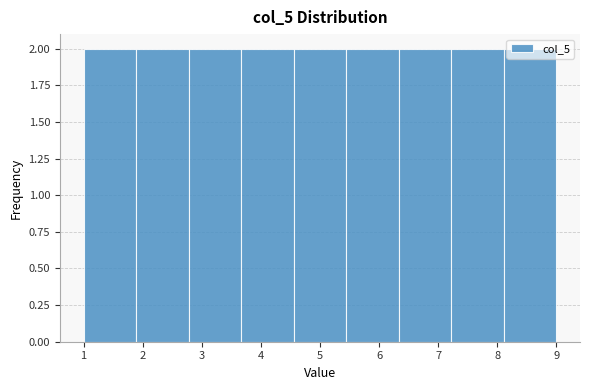

Reading left to right, transcribe this chart: for each bar, give the range it covers on the x-axis and its height. Neither the bar edges nor the heights are printed on the chart, so give them approximately, as read against the axes.

1.0 to 1.9: 2
1.9 to 2.8: 2
2.8 to 3.7: 2
3.7 to 4.6: 2
4.6 to 5.4: 2
5.4 to 6.3: 2
6.3 to 7.2: 2
7.2 to 8.1: 2
8.1 to 9.0: 2